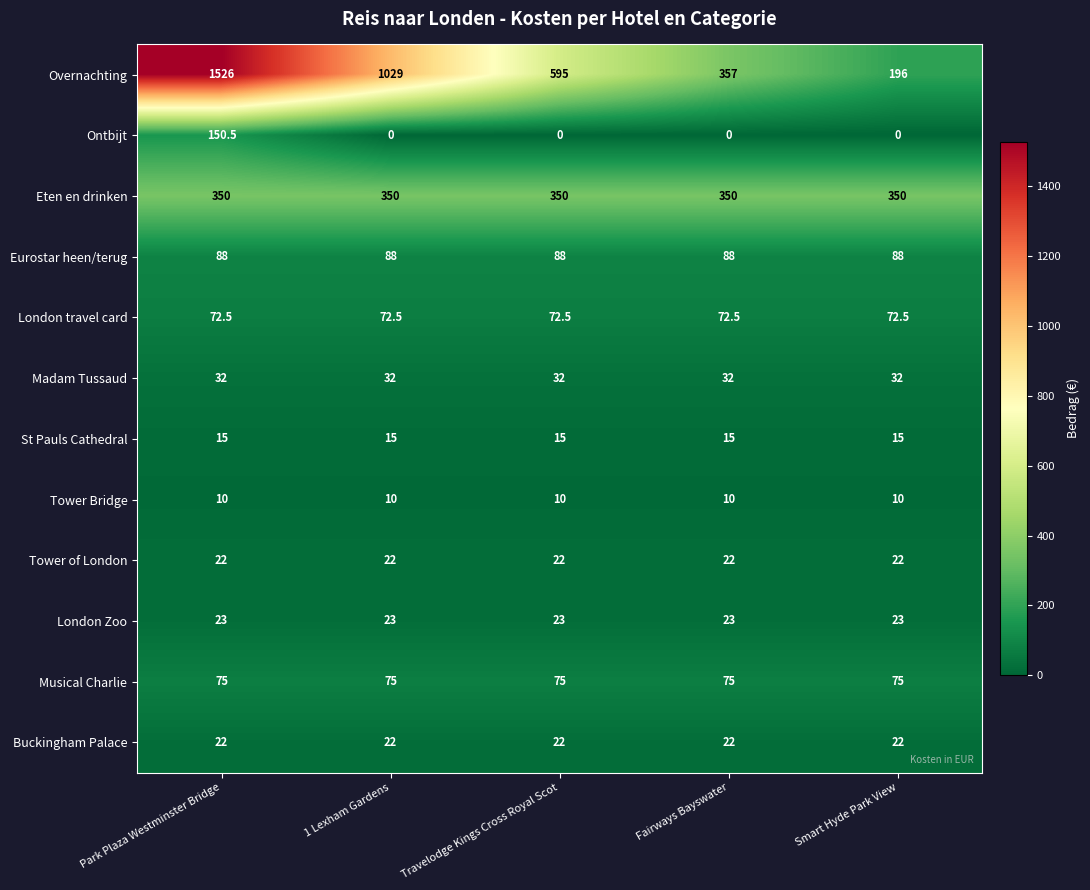

Between Park Plaza Westminster Bridge and Smart Hyde Park View, which series saw the biggest shift?

Overnachting